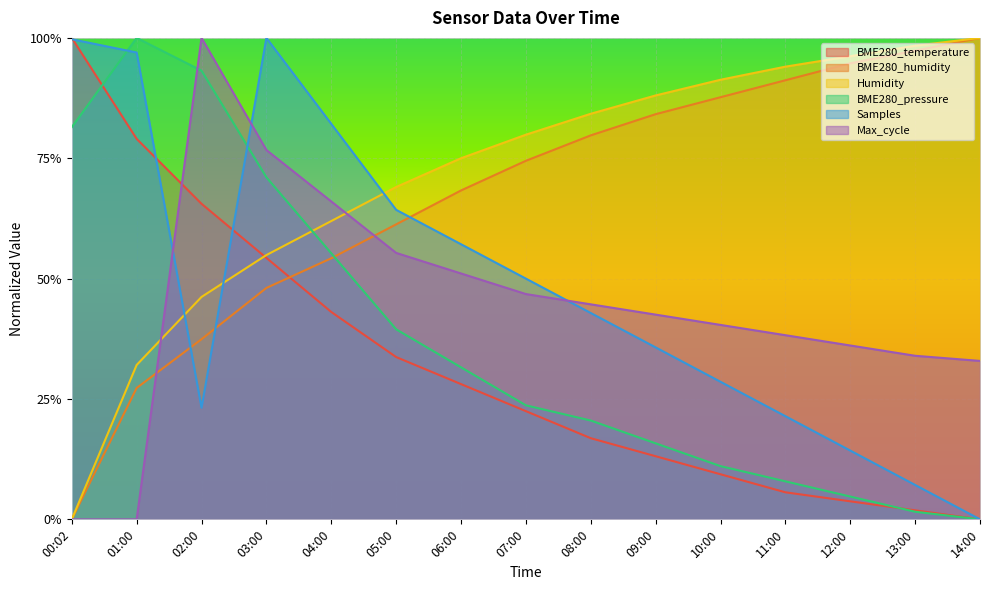

How many lines are shown in the chart?

6